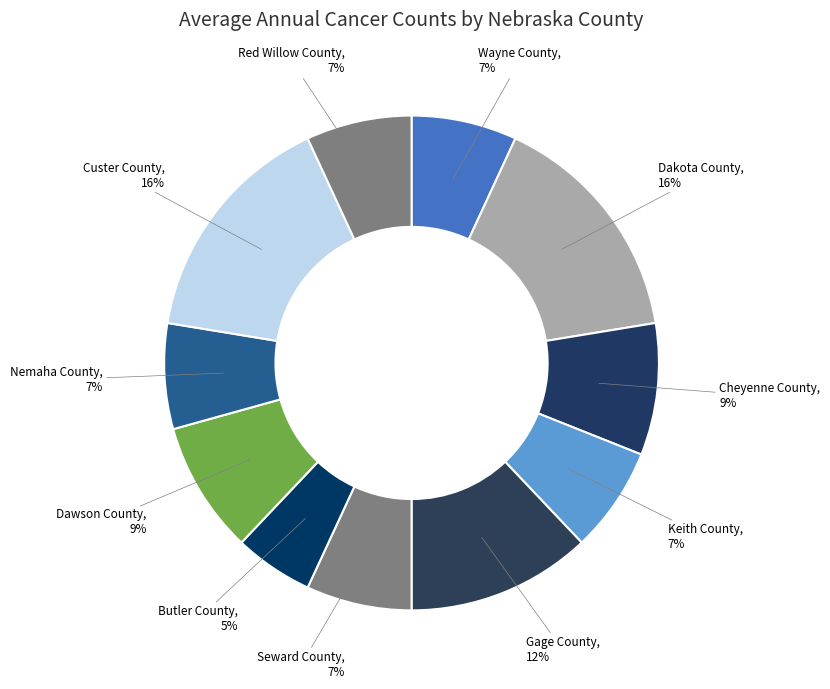

Approximately how many times larger is the value at Butler County compared to Gage County?

0.4